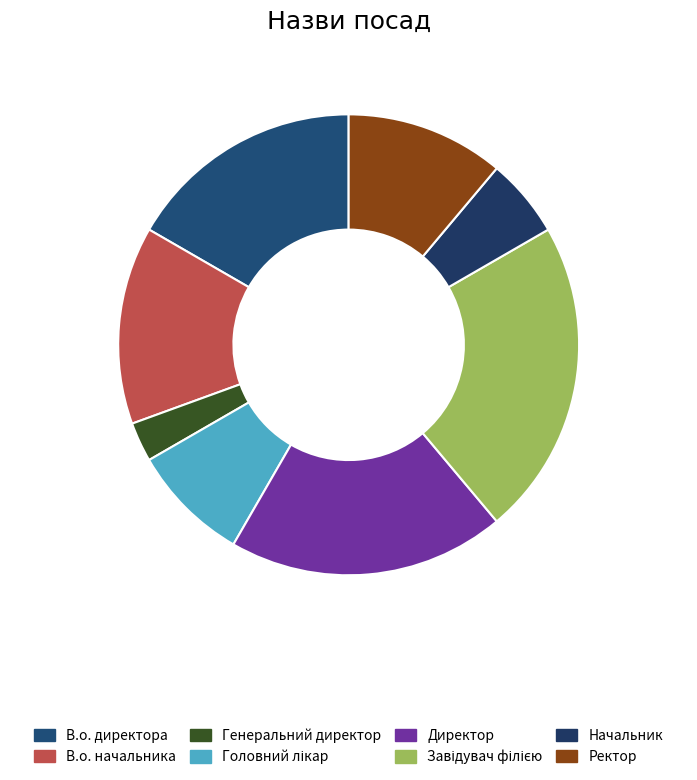

How many segments does this pie chart have?

8